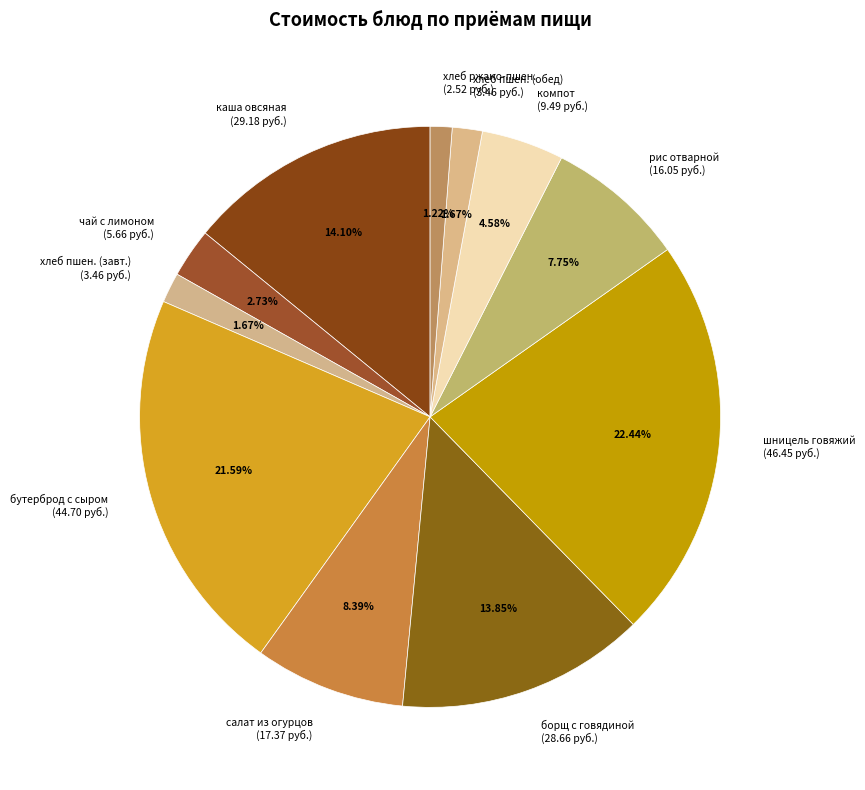

Combined, do каша овсяная (29.18 руб.) and шницель говяжий (46.45 руб.) account for over 50%?

No